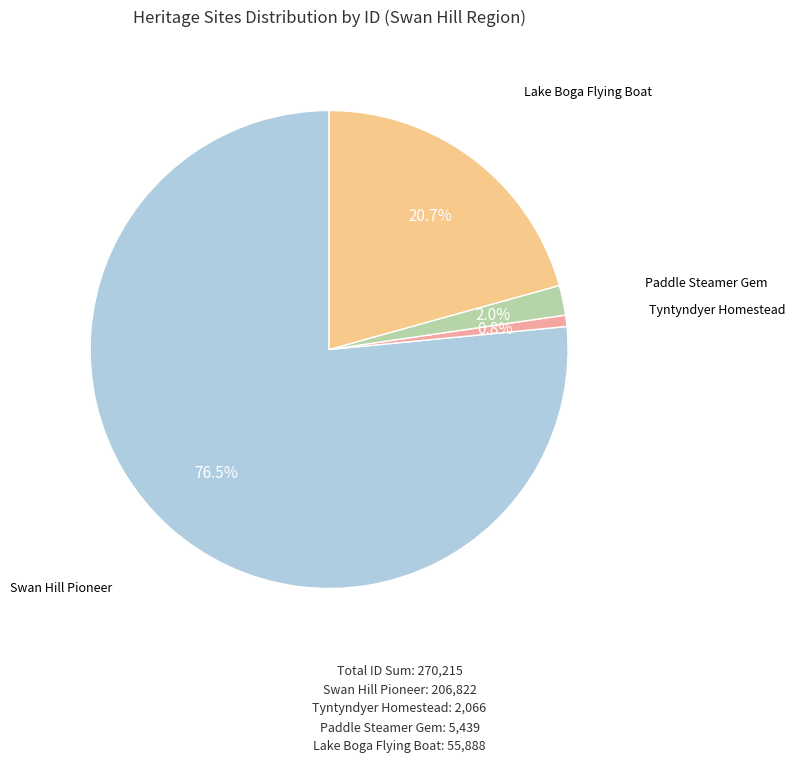

Does any single category account for the majority?

Yes